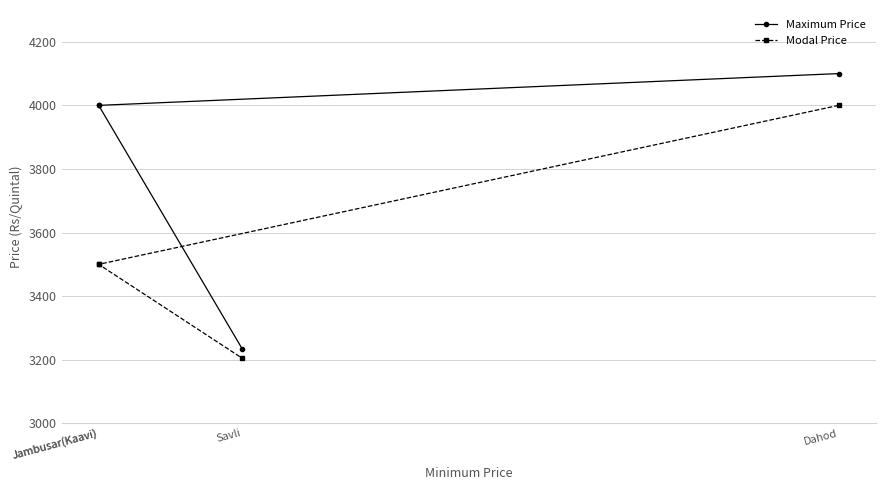

True or false: Maximum Price and Modal Price intersect in this chart.

False